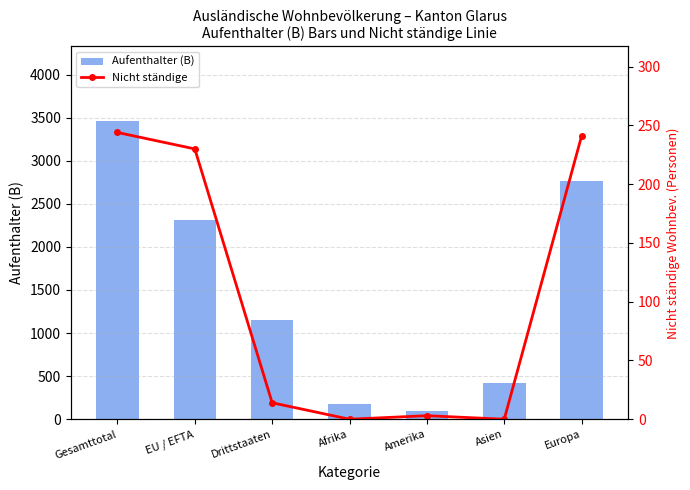

List the labels in order of Aufenthalter (B) value, smallest first.

Amerika, Afrika, Asien, Drittstaaten, EU / EFTA, Europa, Gesamttotal